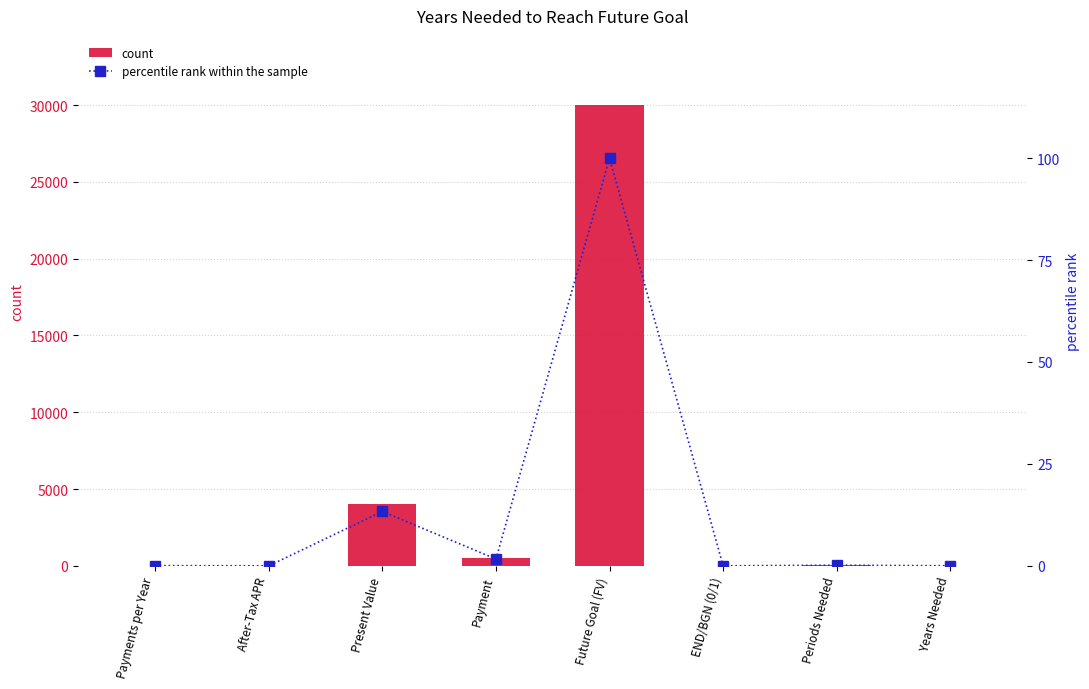

At Payments per Year, list the series in order from smallest to largest.

percentile rank within the sample, count